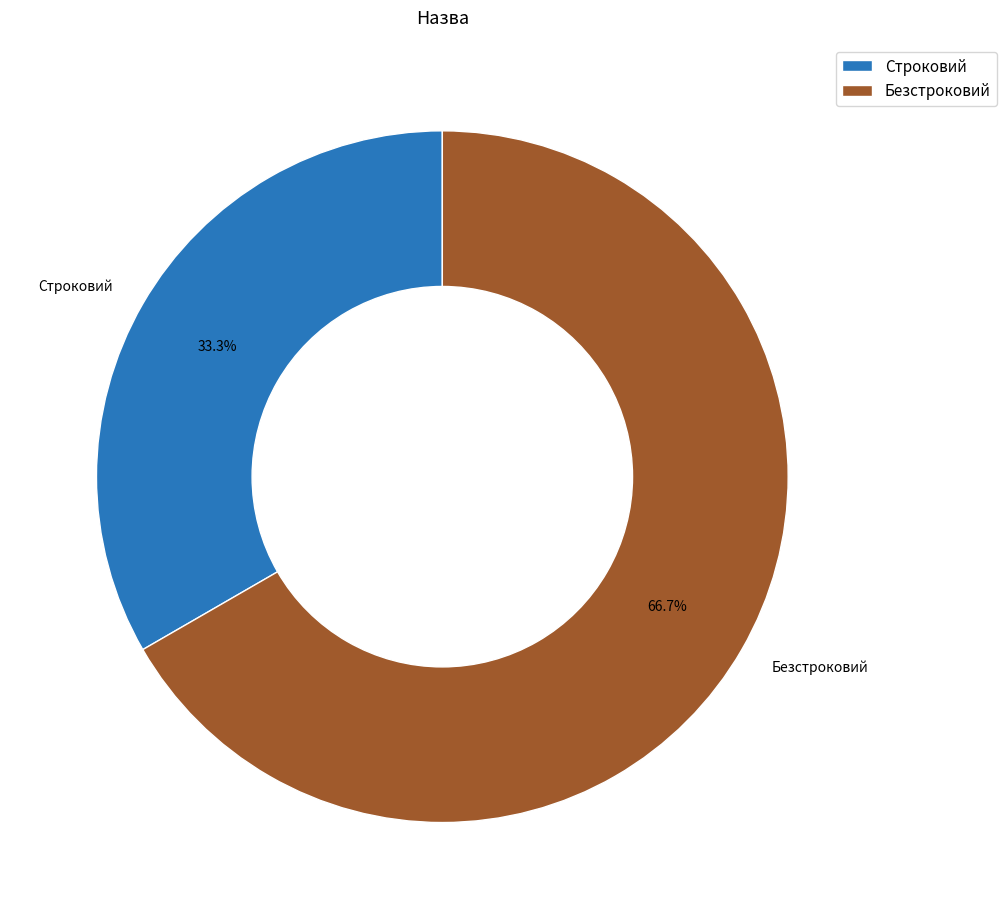

Is there a majority slice in this chart?

Yes